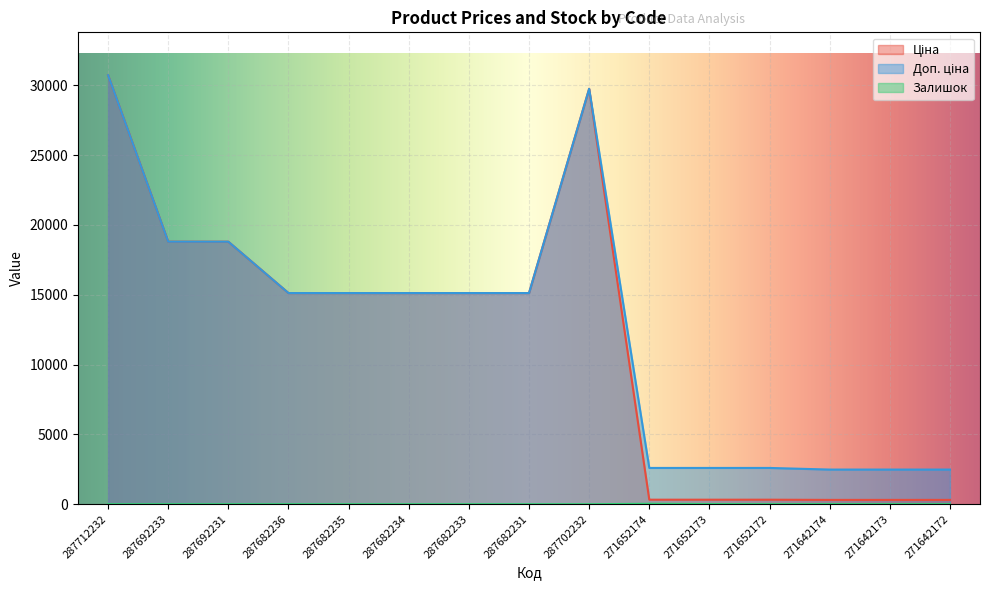

Is it true that Доп. ціна equals 15120.0 at 287682234?

True